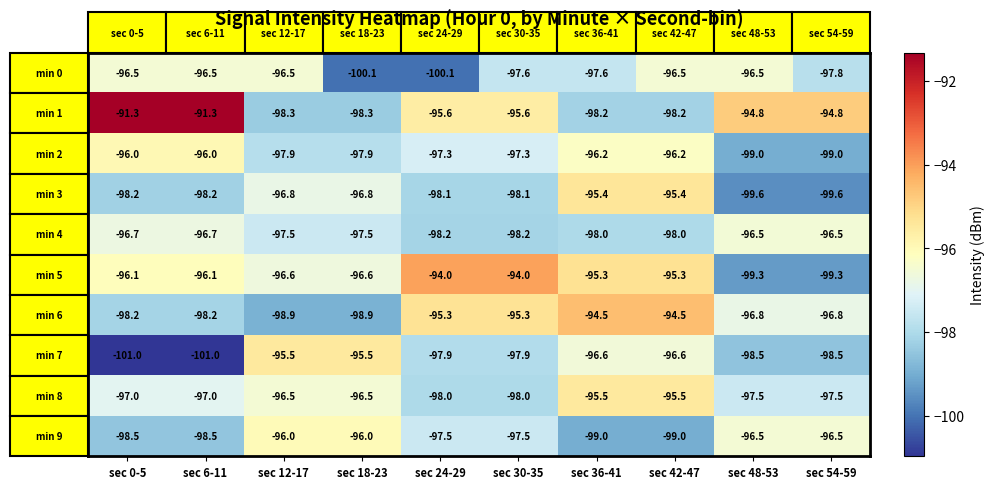

What is the spread (max minus min) of values at sec 0-5?

9.7